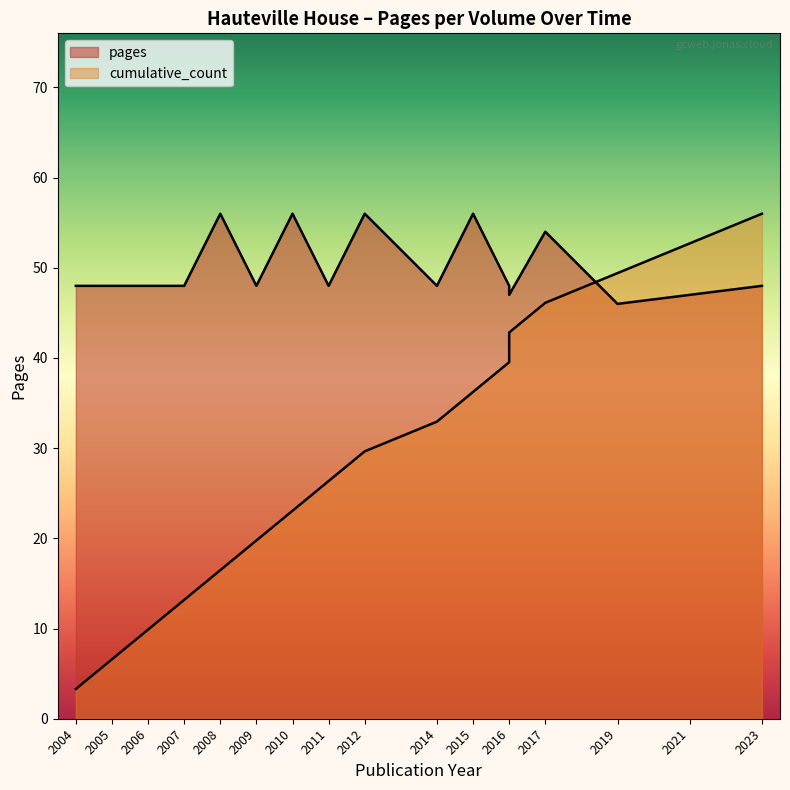

How many data points does each series have?

17